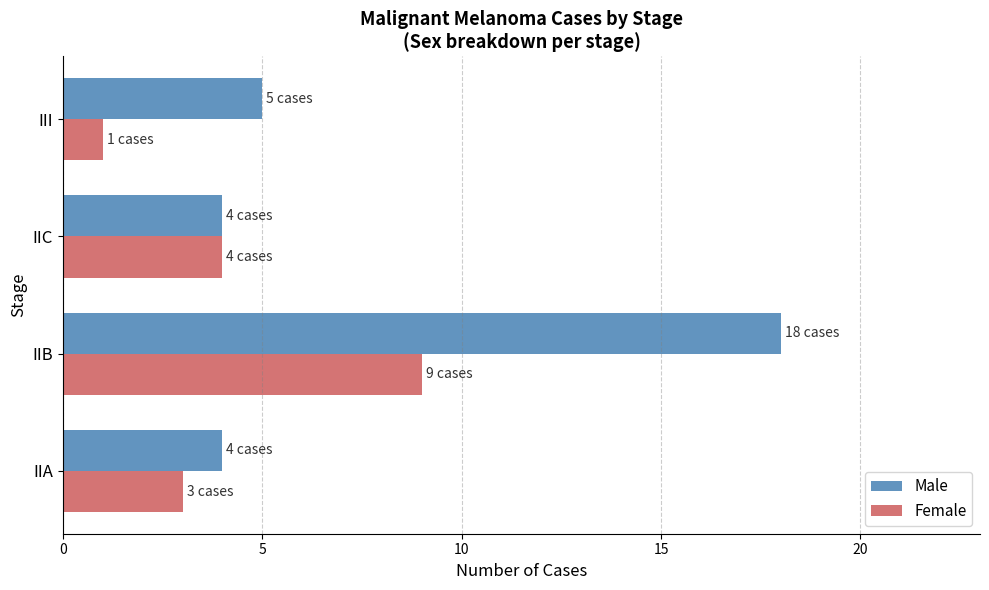

Count the number of categories in the chart.

4